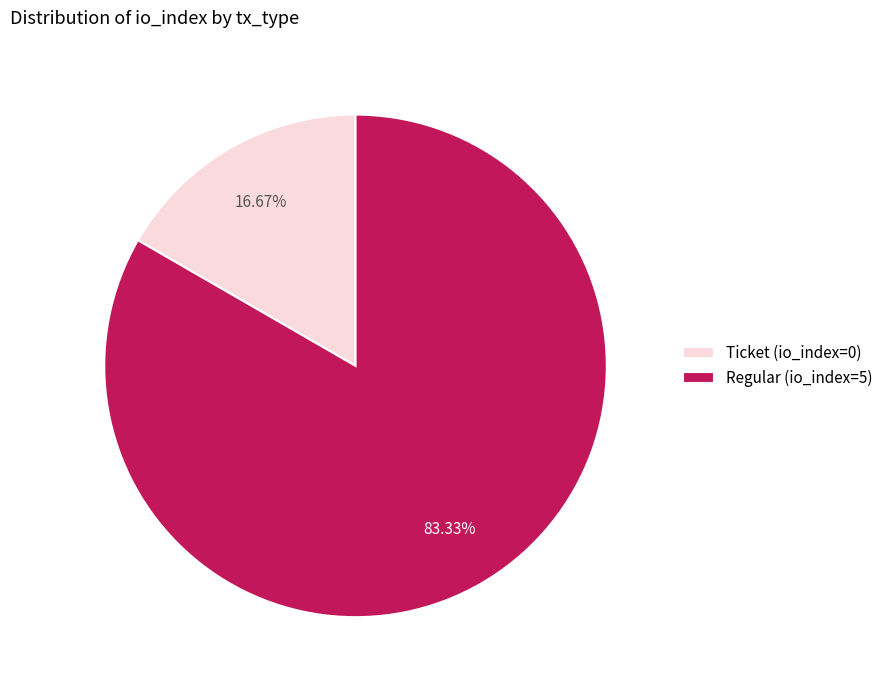

Which has a higher value, Regular (io_index=5) or Ticket (io_index=0)?

Regular (io_index=5)